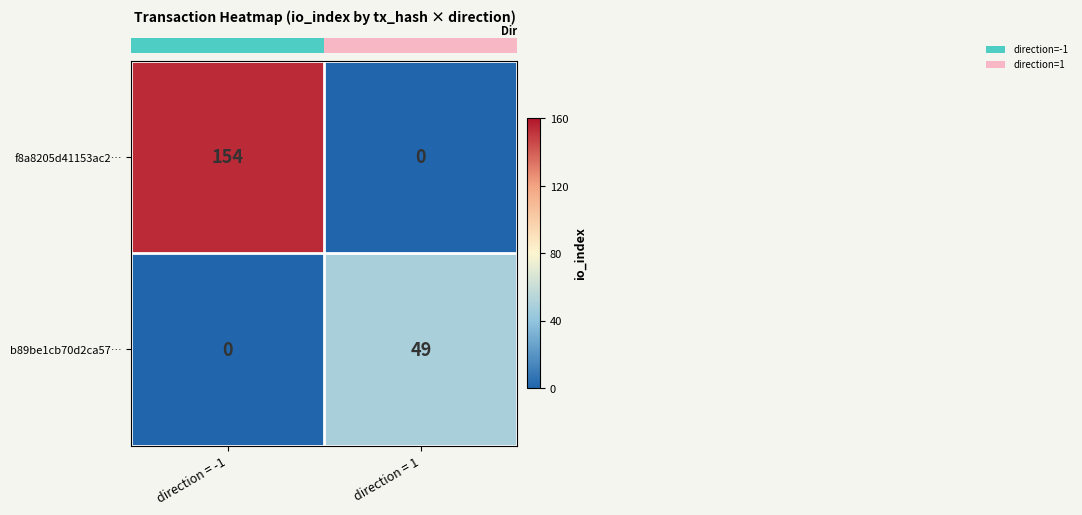

Reading right to left, extract all data points from this chart.

f8a8205d41153ac2…: 0	154
b89be1cb70d2ca57…: 49	0